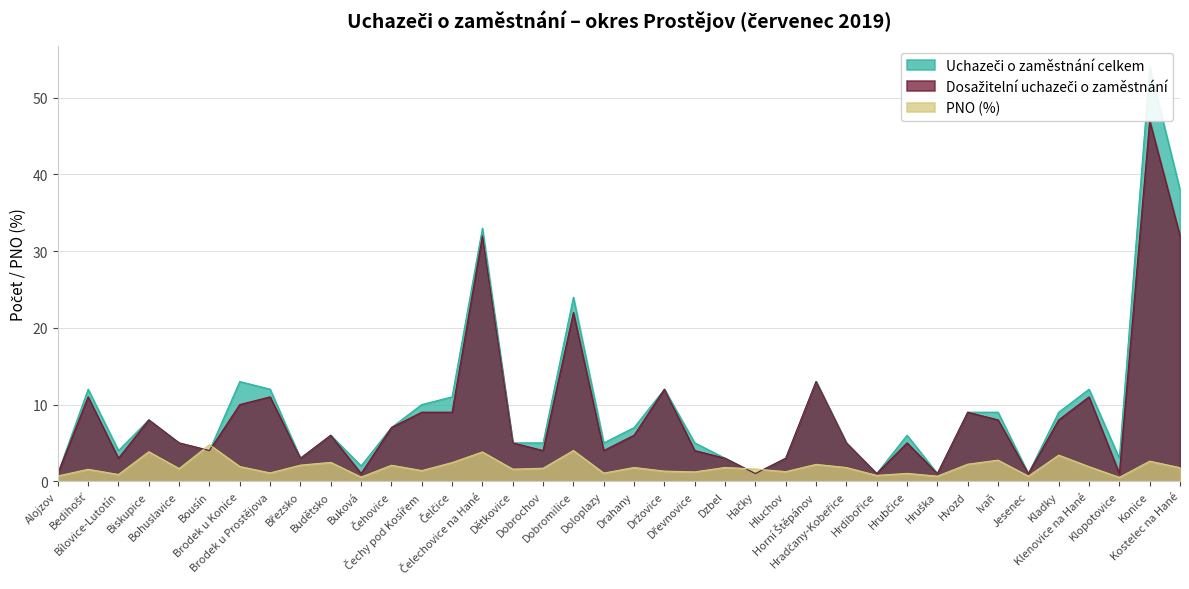

Which category has the lowest value in the PNO (%) series?

Klopotovice